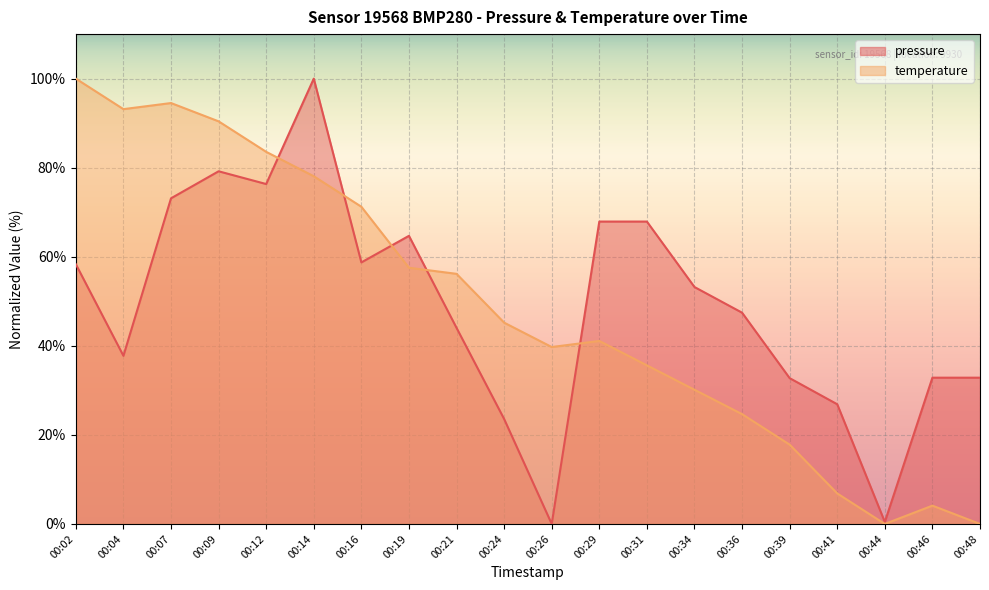

Which series ends up on top after the final intersection of pressure and temperature?

pressure